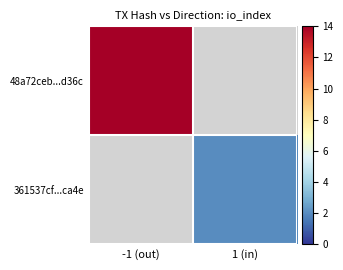

Reading left to right, transcribe all the data shown in this chart.

48a72ceb...d36c: -1 (out)=14	1 (in)=0
361537cf...ca4e: -1 (out)=0	1 (in)=2